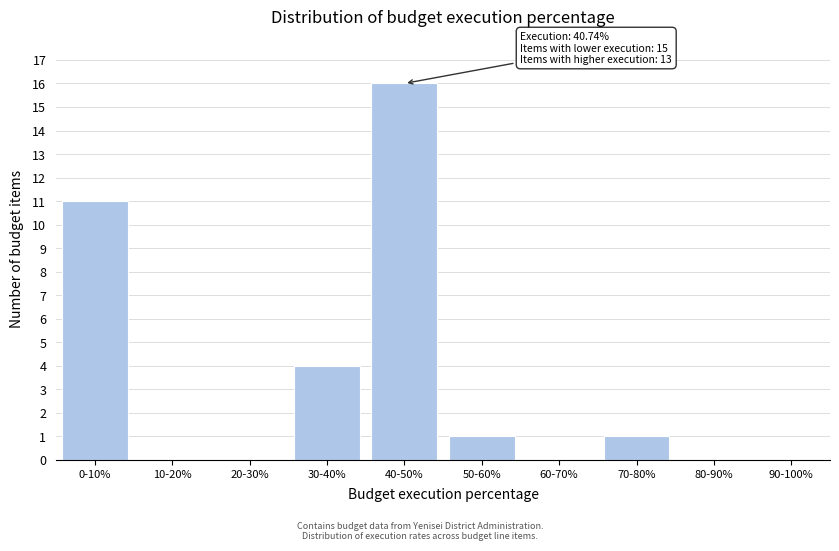

Reading right to left, extract all data points from this chart.

90-100%=0	80-90%=0	70-80%=1	60-70%=0	50-60%=1	40-50%=16	30-40%=4	20-30%=0	10-20%=0	0-10%=11